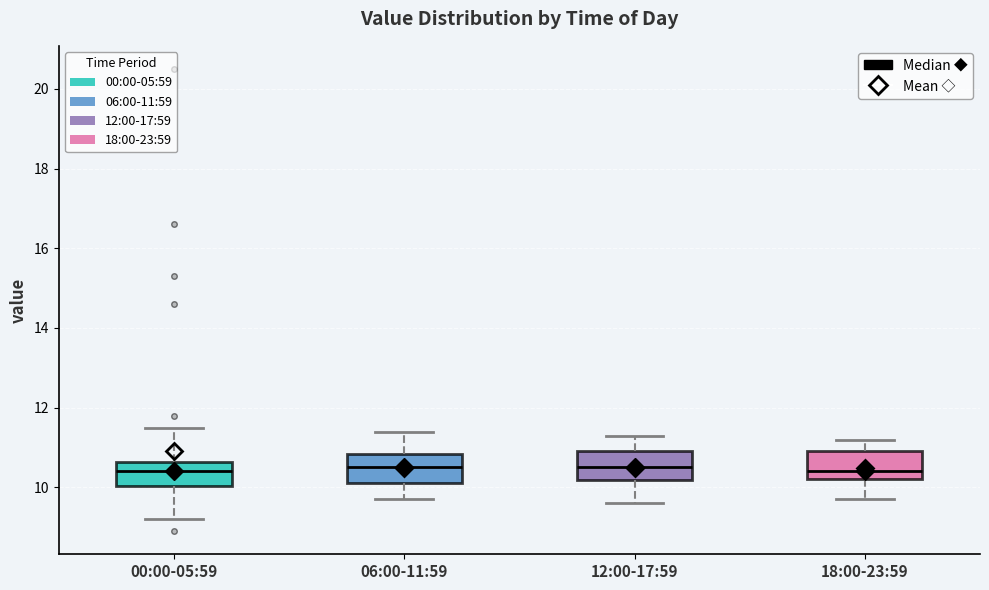

Where does the lower whisker of the box for 06:00-11:59 end on the y-axis? The values are not printed on the chart, so give them approximately, as read against the axis.

9.8